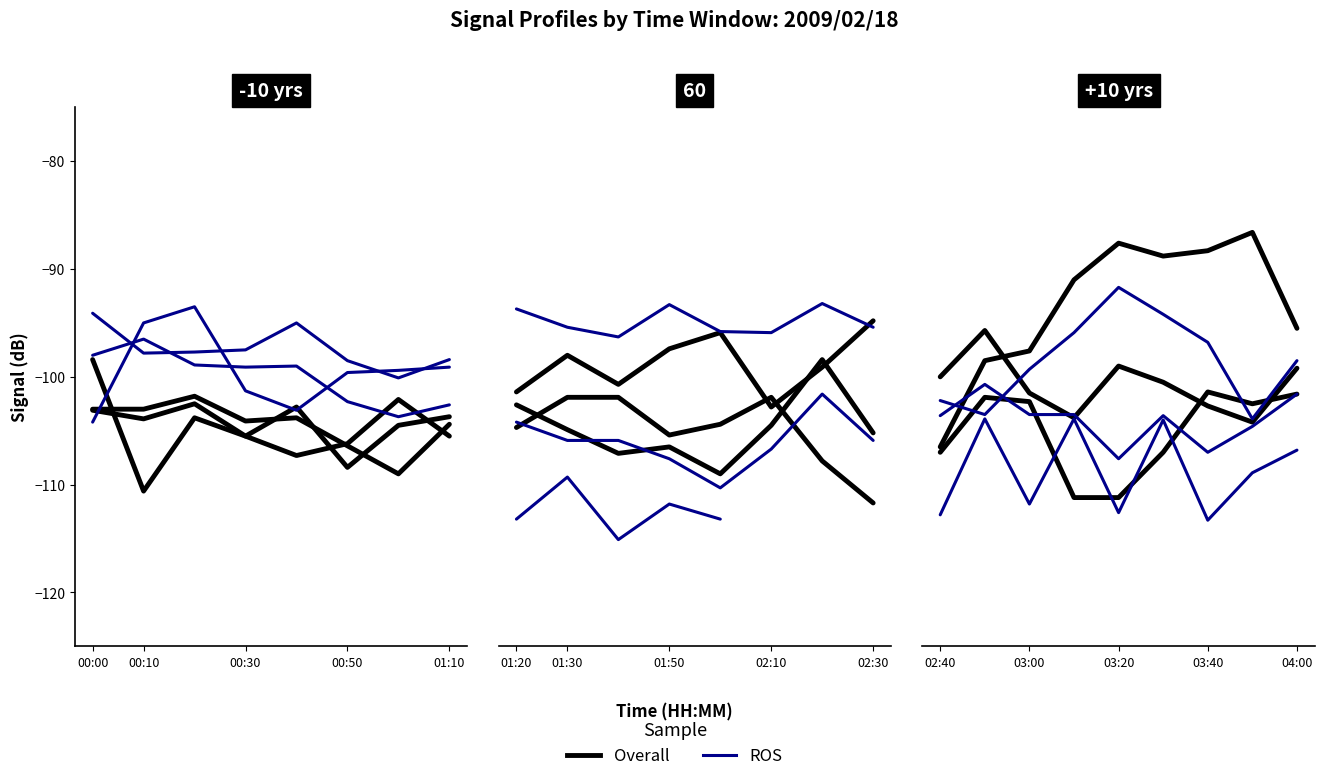

Is it true that ROS equals -170.5 at 01:10?

False